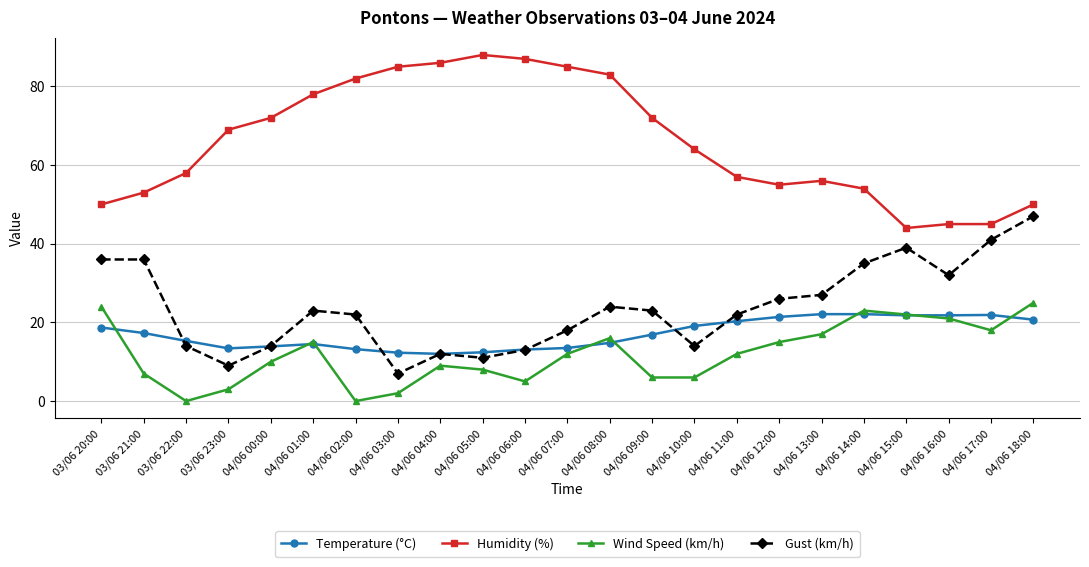

How many data points in Humidity (%) are less than 64?

11